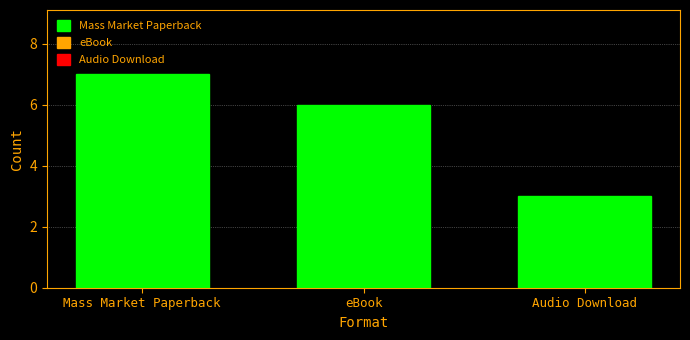

The chart shows a value of 12 at Mass Market Paperback. True or false?

False